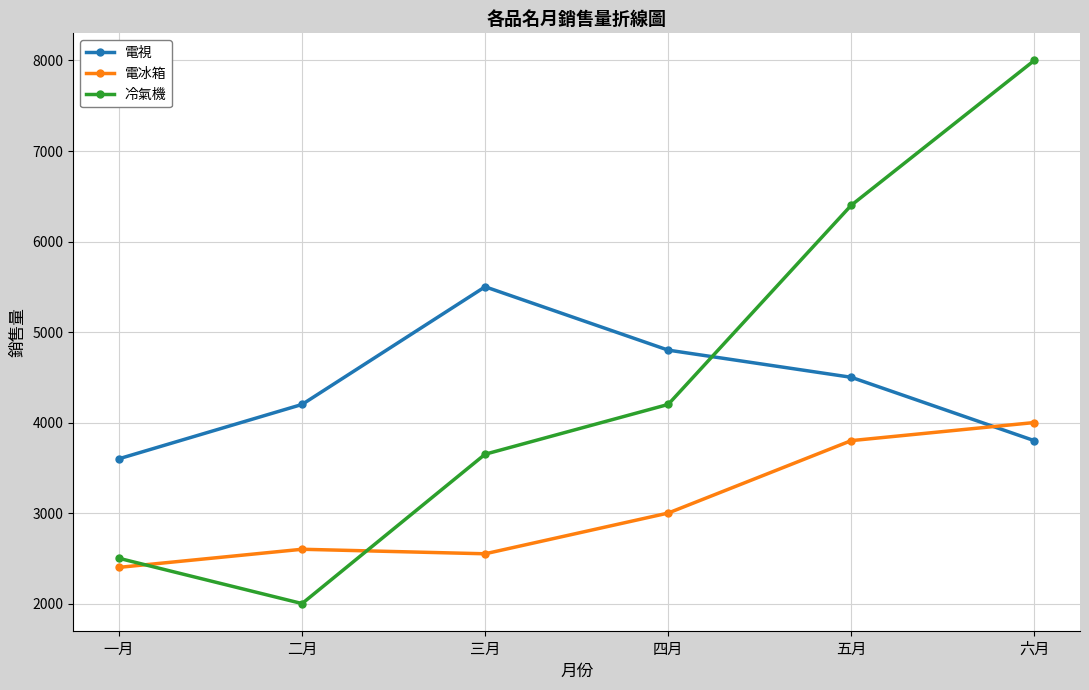

Does the chart display data point markers on the line(s)?

Yes